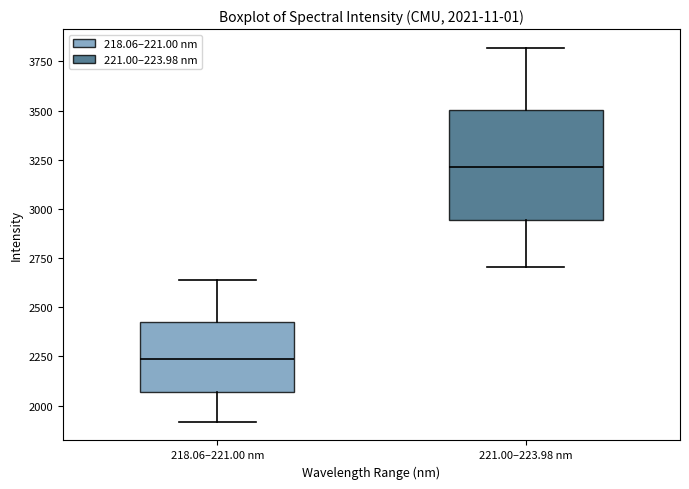

Which box is the tallest, from its lower edge to its upper edge?

221.00–223.98 nm